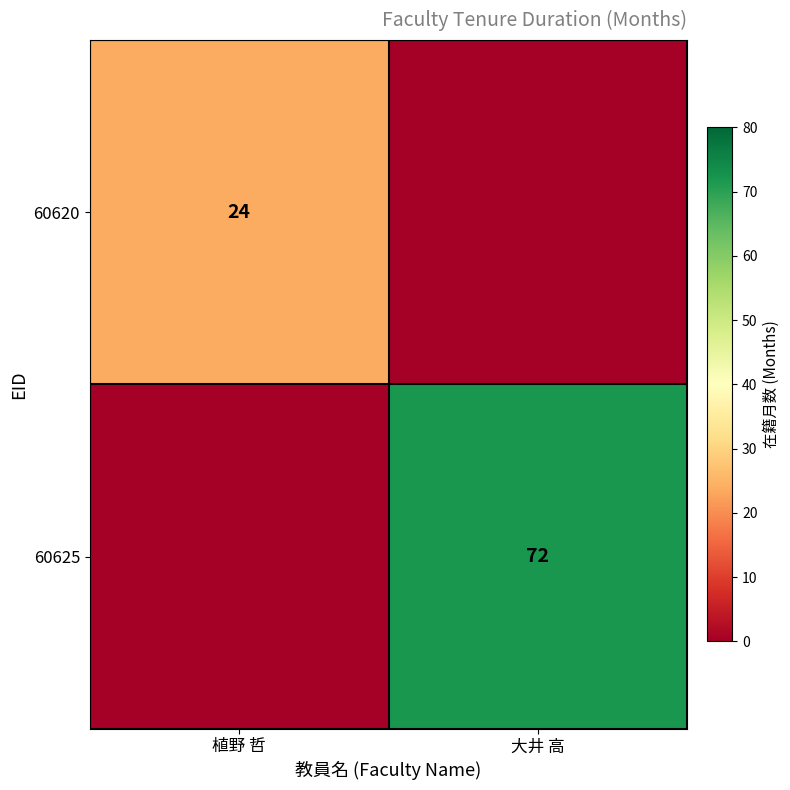

True or false: 60625 has a value of 72 at 大井 高.

True